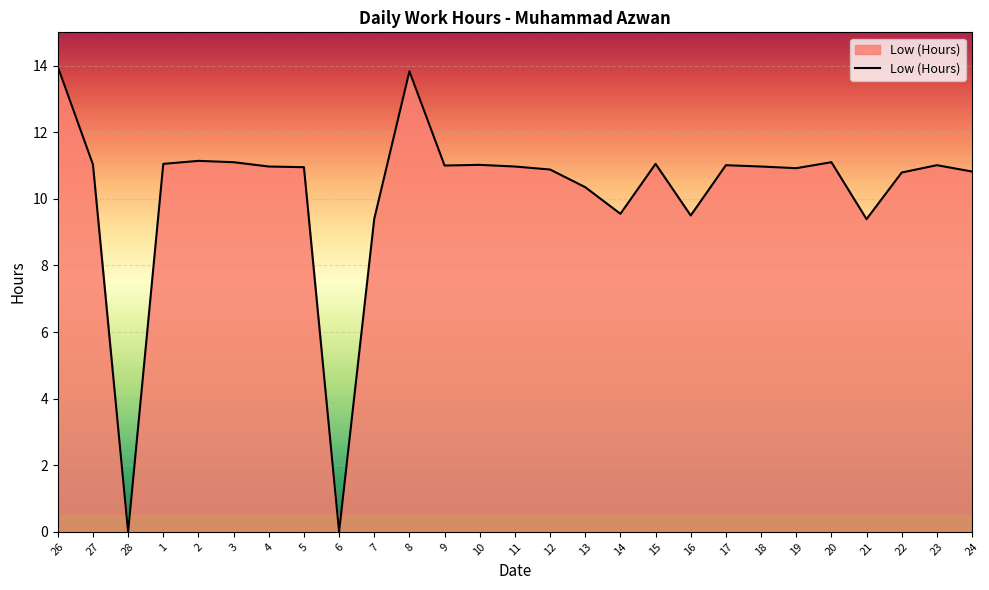

What is the difference between the maximum and minimum values?

14.0